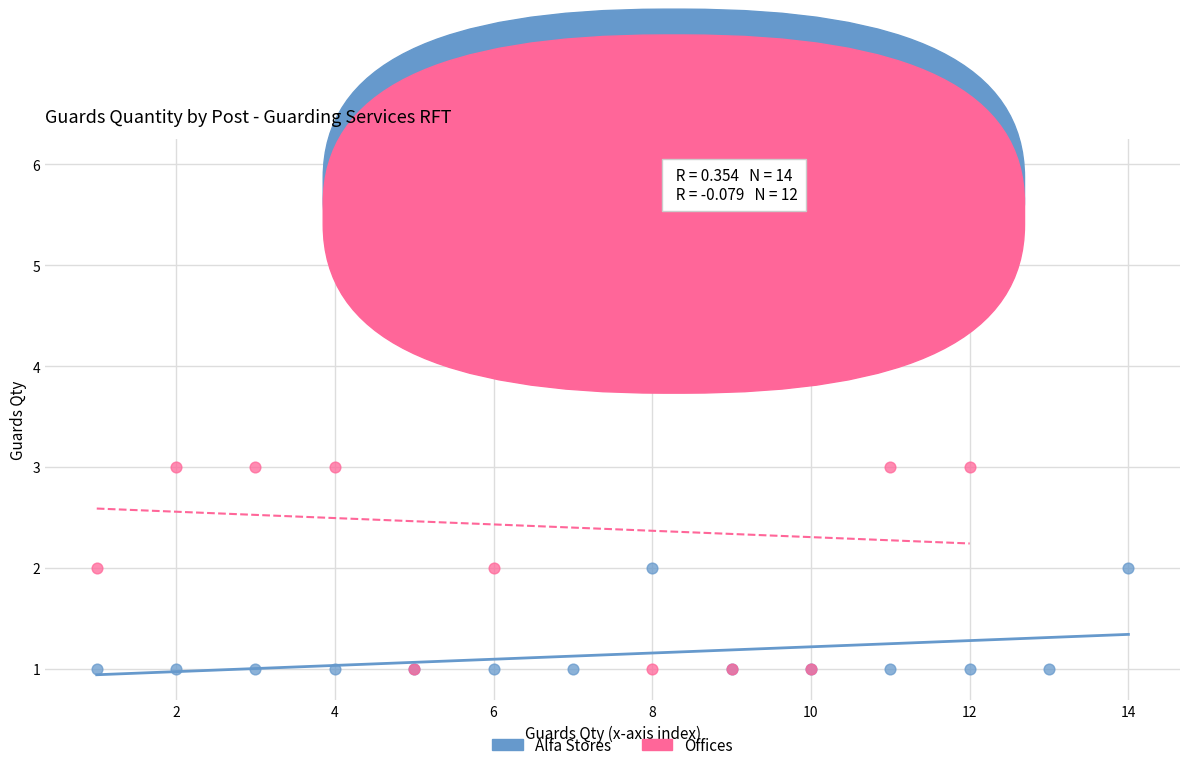

Which series has the largest Y range (max minus min)?

Offices